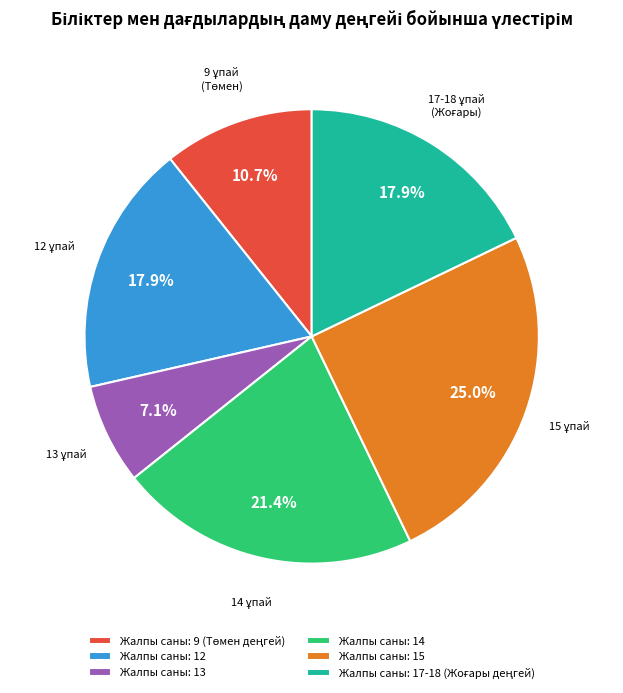

What portion of the pie excludes Жалпы саны: 12?

82.1%